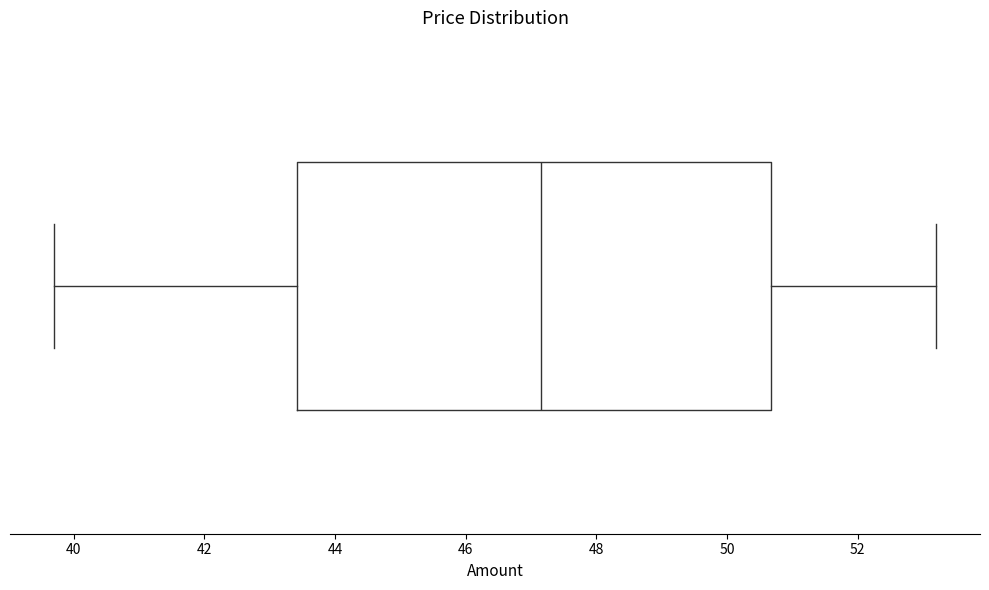

Transcribe this box plot: give where the median line is, the range the box spans, and where the two whiskers end, as read against the x-axis. The values are not printed on the chart, so give them approximately, as read against the axis.

median 47.2, box 43.4 to 50.6, whiskers 39.8 to 53.2